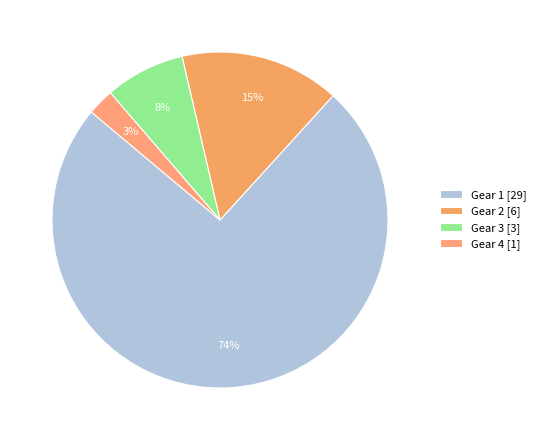

How many slices are in this pie chart?

4